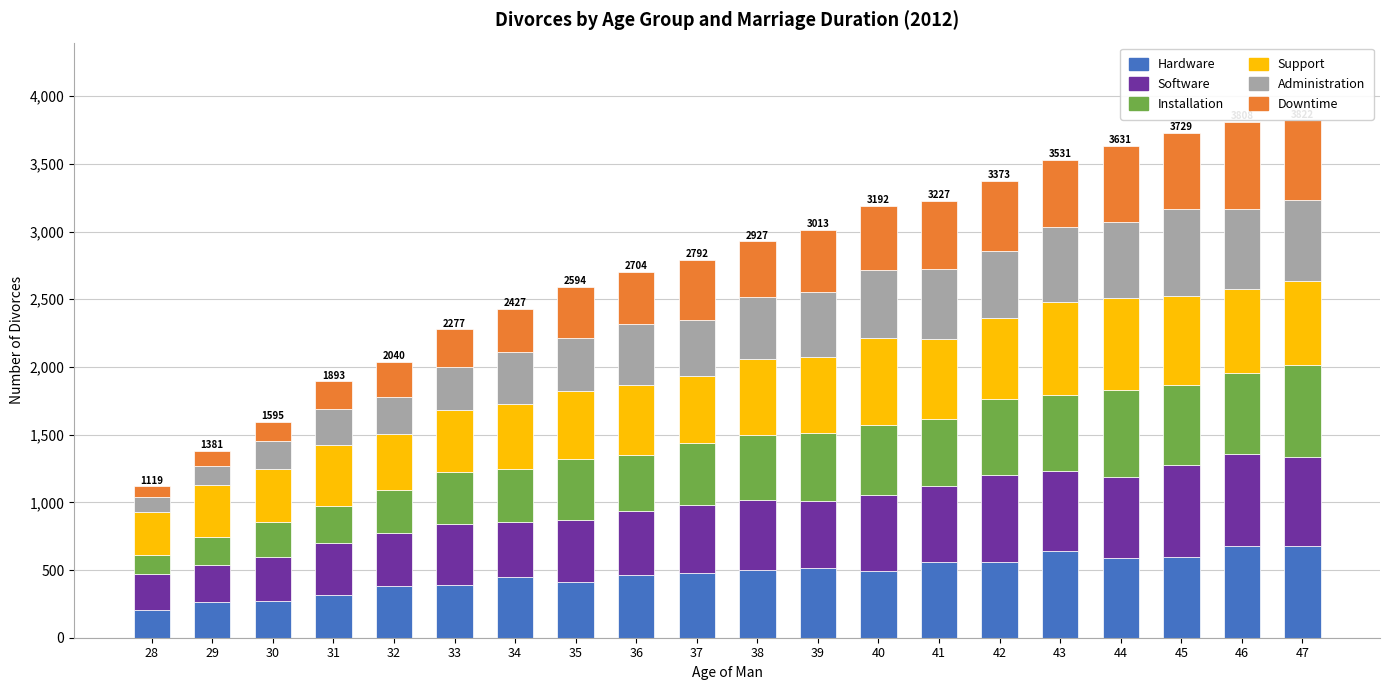

What is the lowest value of the Hardware series?

203